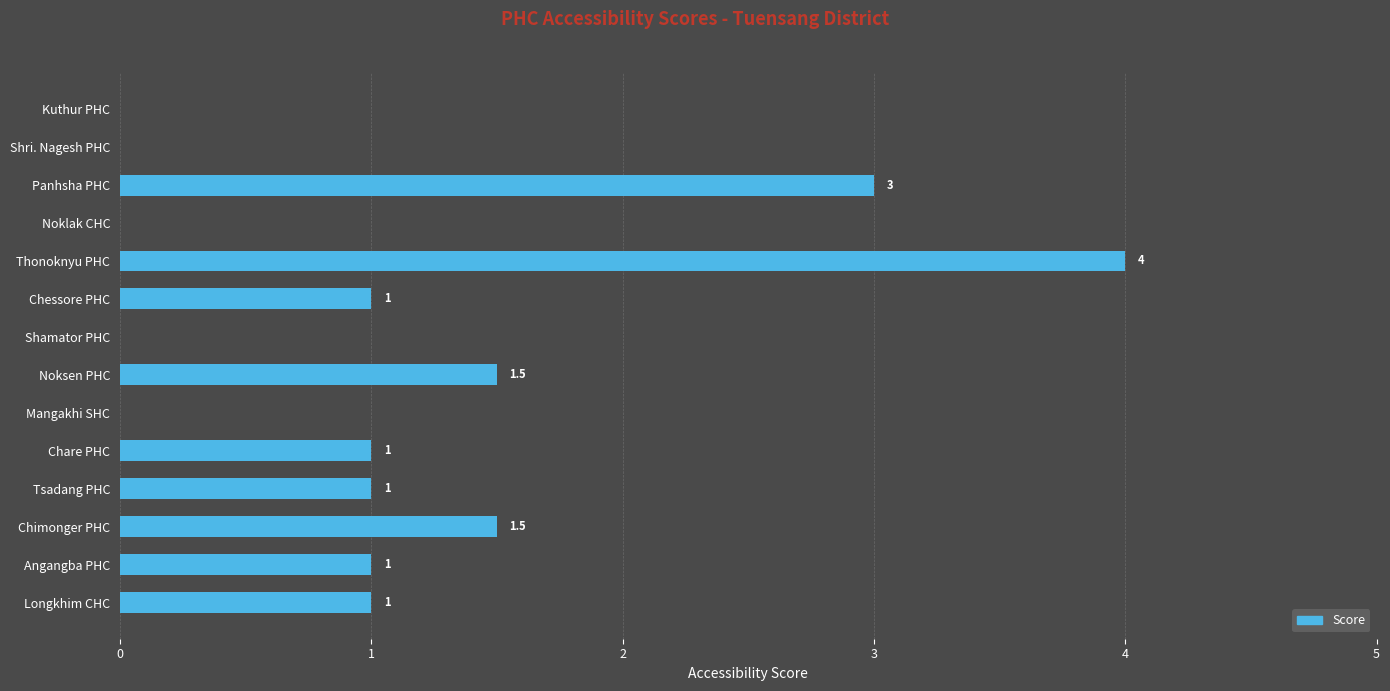

Between Chare PHC and Thonoknyu PHC, which is larger?

Thonoknyu PHC